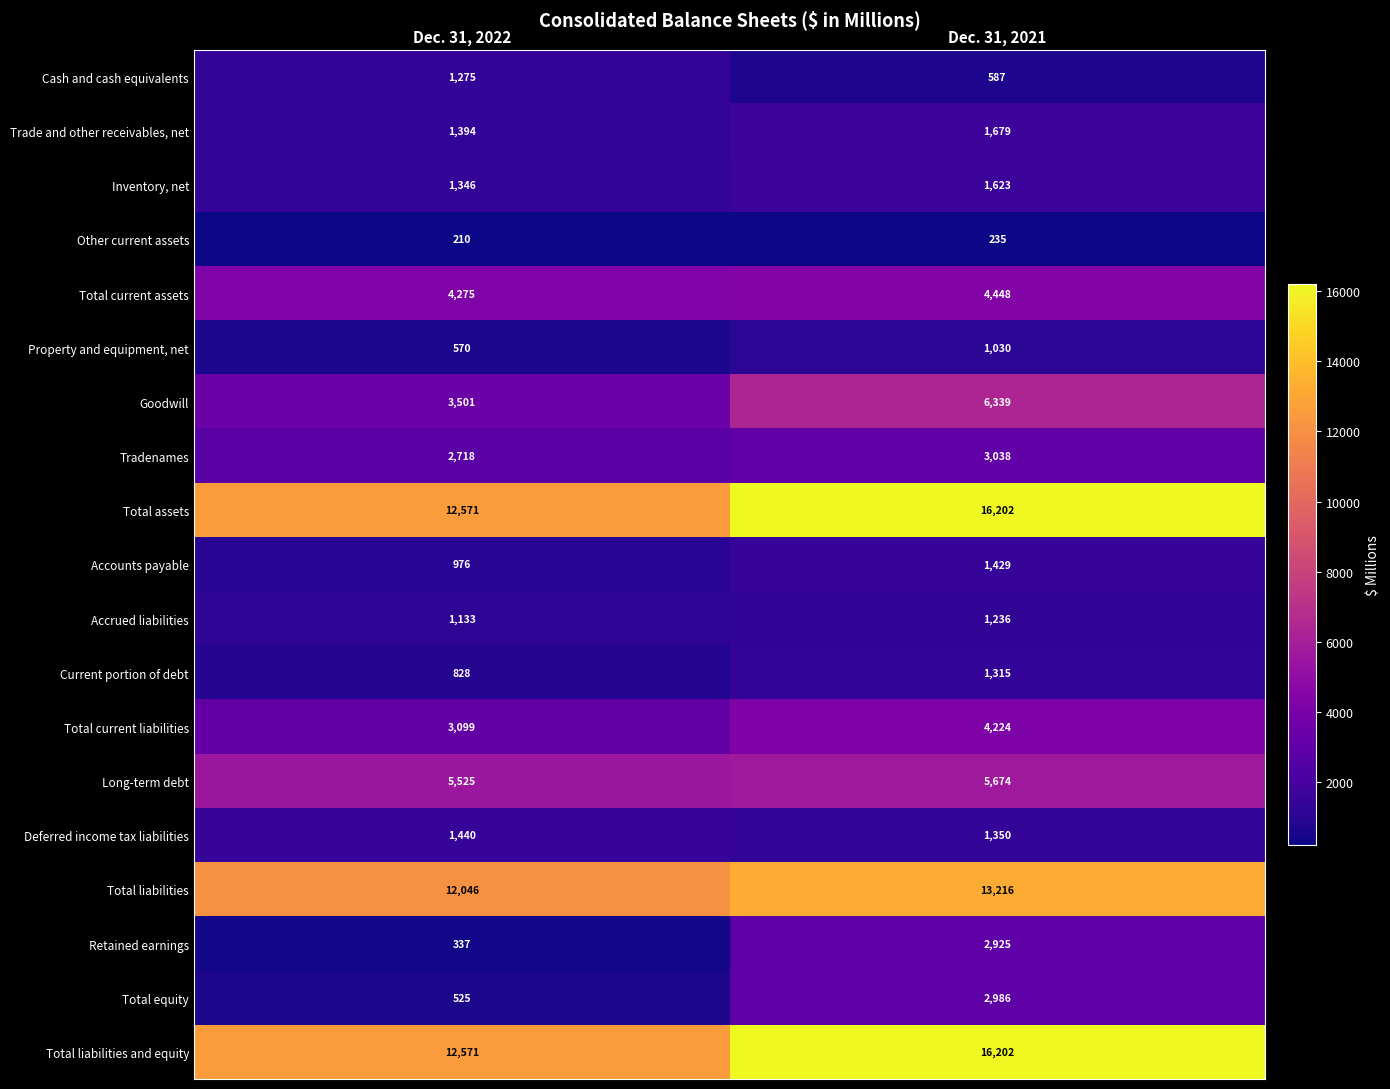

What is the smallest value displayed?

210